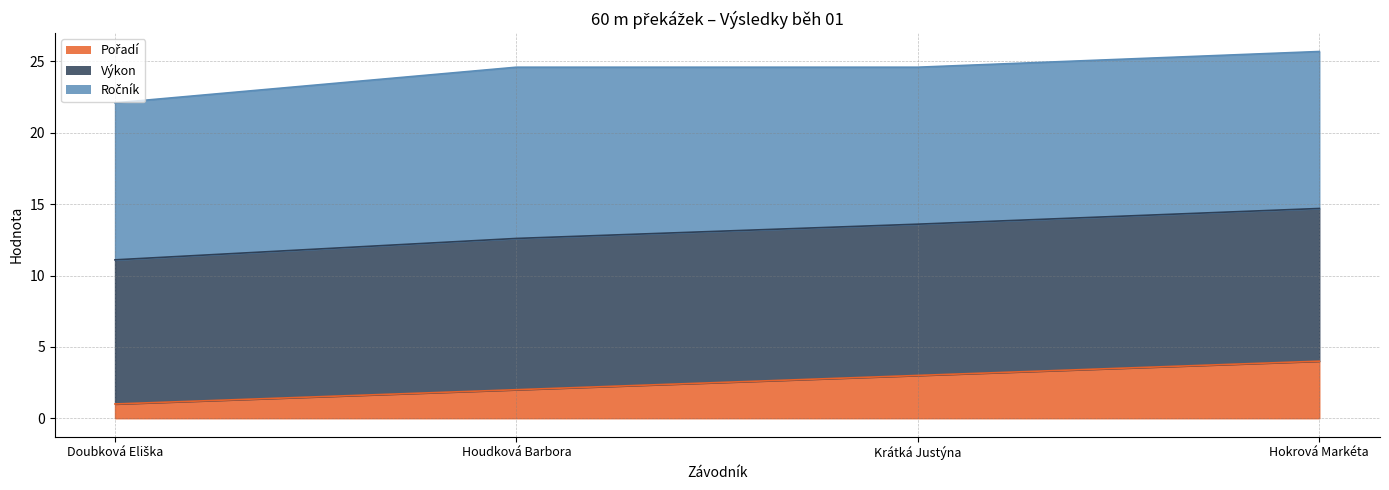

Does the chart display data point markers on the line(s)?

No